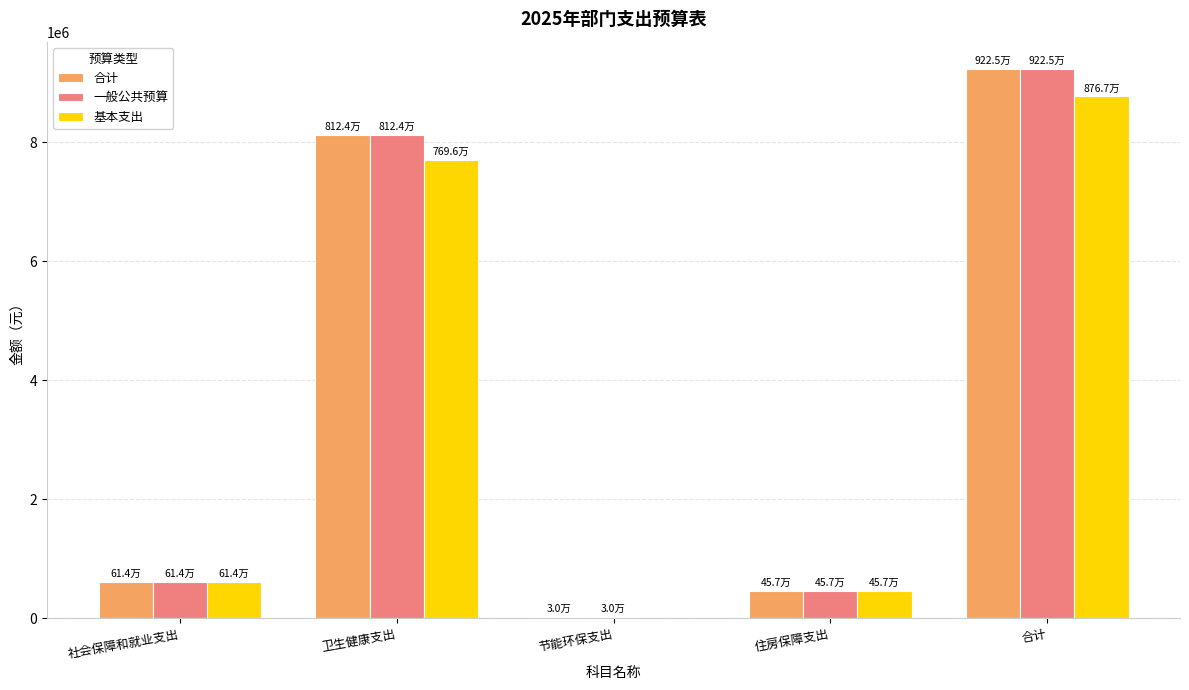

How many data points in 一般公共预算 are above 614336?

3